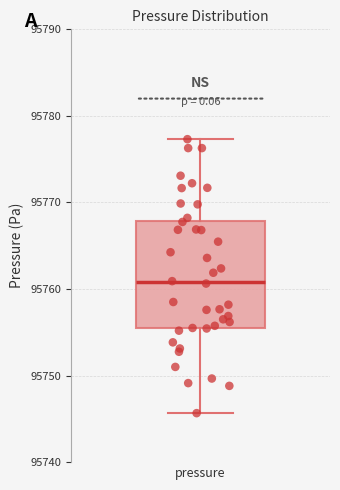

Where does the median line of the box for pressure sit on the y-axis? The values are not printed on the chart, so give them approximately, as read against the axis.

95761